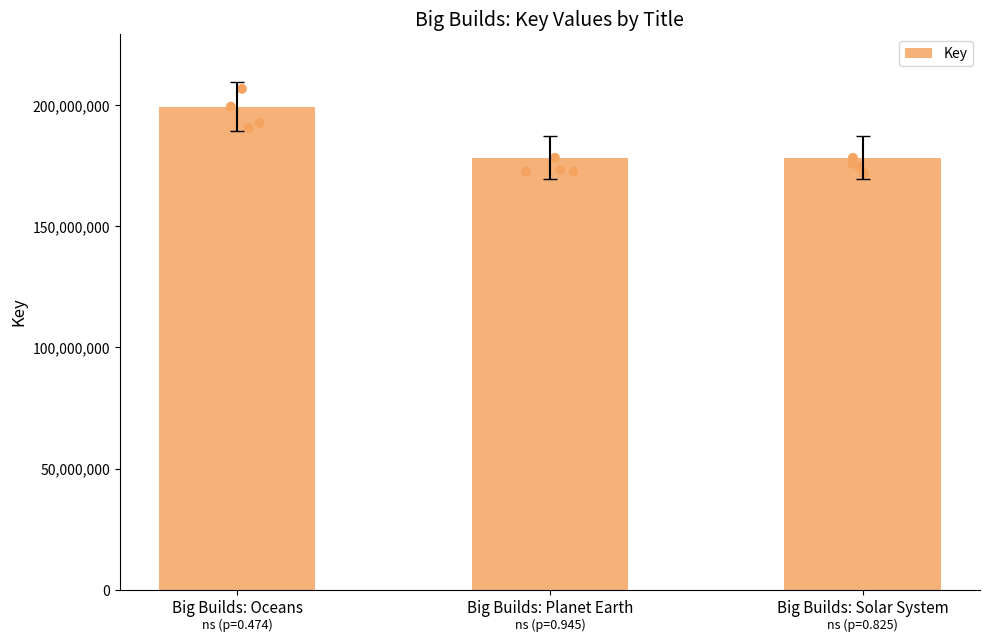

Which has a higher value, Big Builds: Oceans or Big Builds: Planet Earth?

Big Builds: Oceans